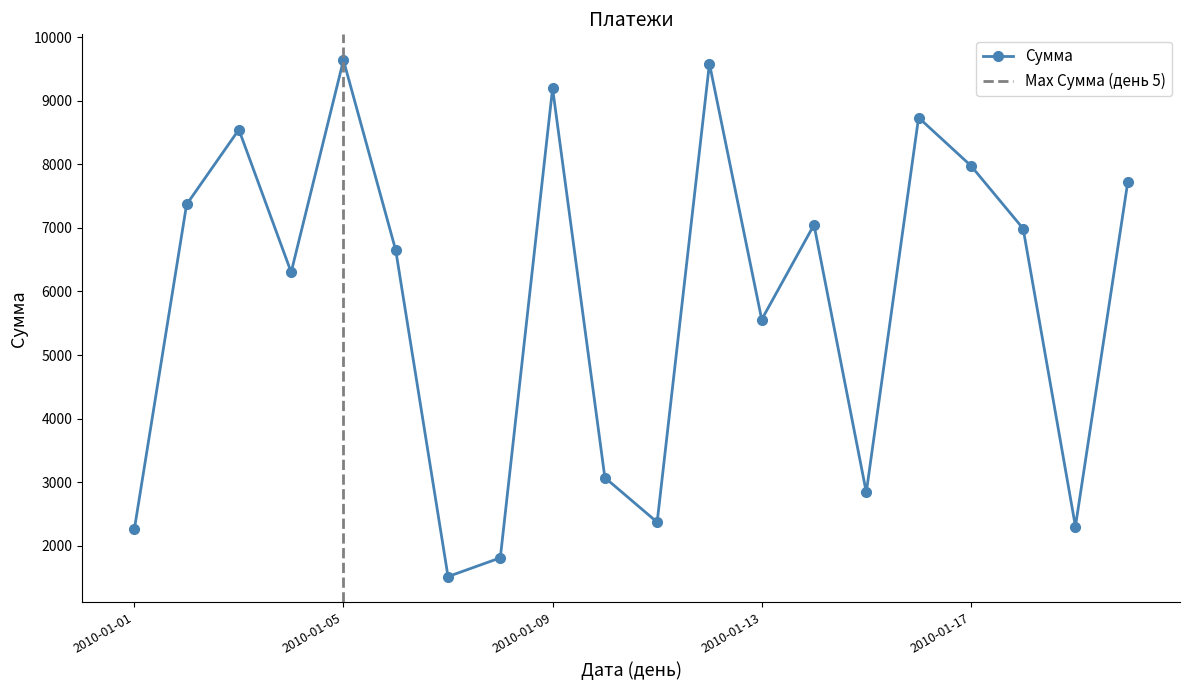

What is the difference between the maximum and second lowest values?

7831